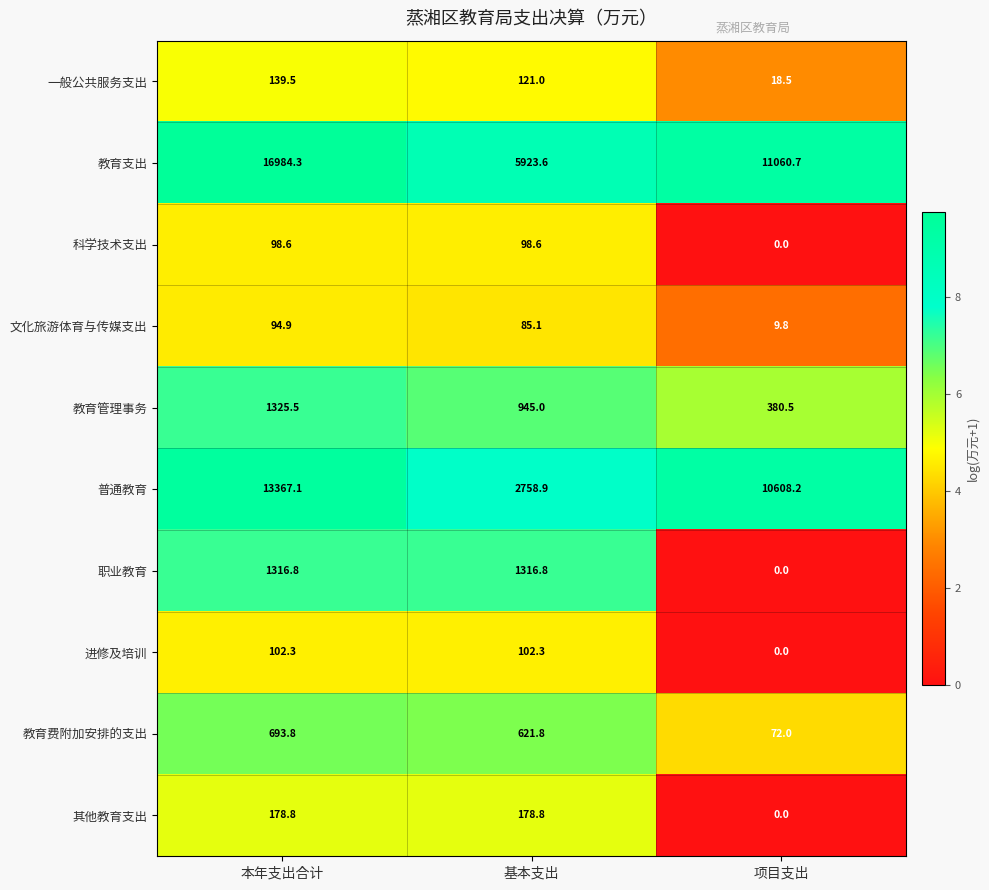

Reading right to left, extract all data points from this chart.

一般公共服务支出: 项目支出=18.5	基本支出=121.0	本年支出合计=139.5
教育支出: 项目支出=11060.7	基本支出=5923.6	本年支出合计=16984.3
科学技术支出: 项目支出=0.0	基本支出=98.6	本年支出合计=98.6
文化旅游体育与传媒支出: 项目支出=9.8	基本支出=85.1	本年支出合计=94.9
教育管理事务: 项目支出=380.5	基本支出=945.0	本年支出合计=1325.5
普通教育: 项目支出=10608.2	基本支出=2758.9	本年支出合计=13367.1
职业教育: 项目支出=0.0	基本支出=1316.8	本年支出合计=1316.8
进修及培训: 项目支出=0.0	基本支出=102.3	本年支出合计=102.3
教育费附加安排的支出: 项目支出=72.0	基本支出=621.8	本年支出合计=693.8
其他教育支出: 项目支出=0.0	基本支出=178.8	本年支出合计=178.8